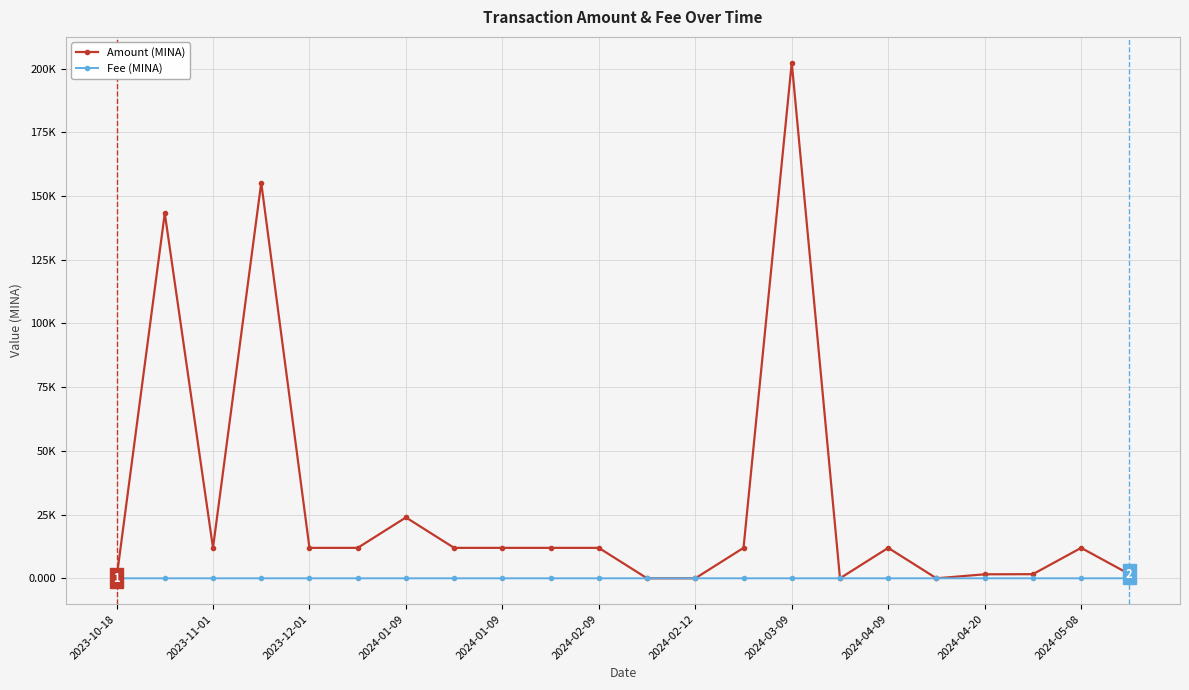

Is this an area chart (filled region under the line)?

No